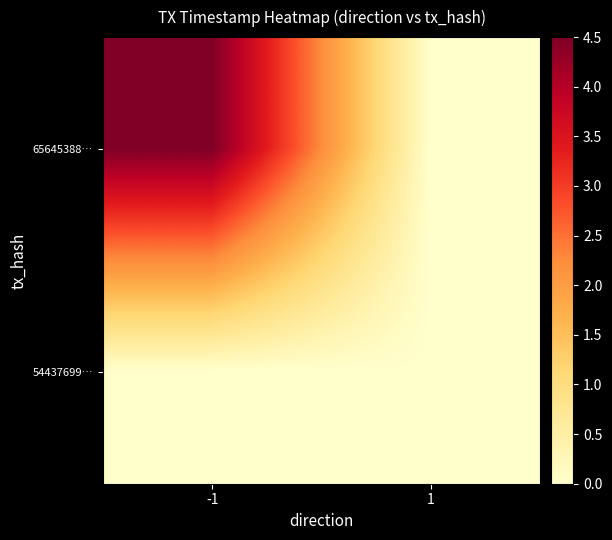

At 1, list the series in order from smallest to largest.

65645388…, 54437699…